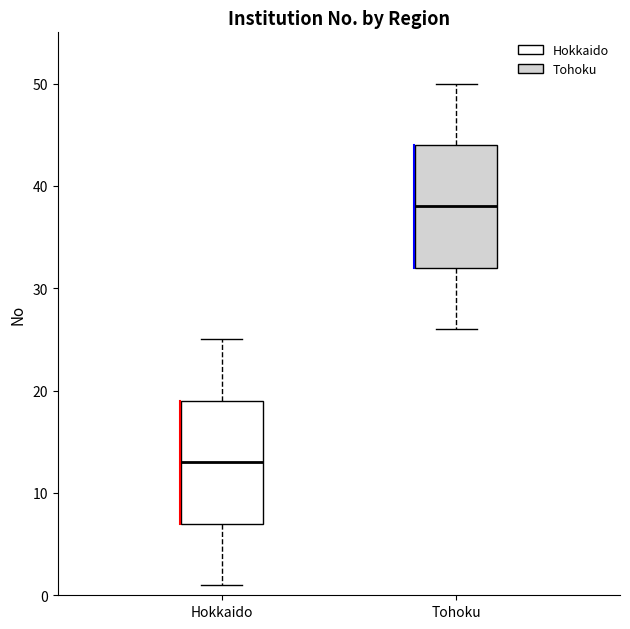

Reading left to right, transcribe this box plot: for each box, give where its median line is, the range the box spans, and where its two whiskers end, as read against the y-axis. The values are not printed on the chart, so give them approximately, as read against the axis.

Hokkaido: median 13, box 7 to 19, whiskers 1 to 25
Tohoku: median 38, box 32 to 44, whiskers 26 to 50